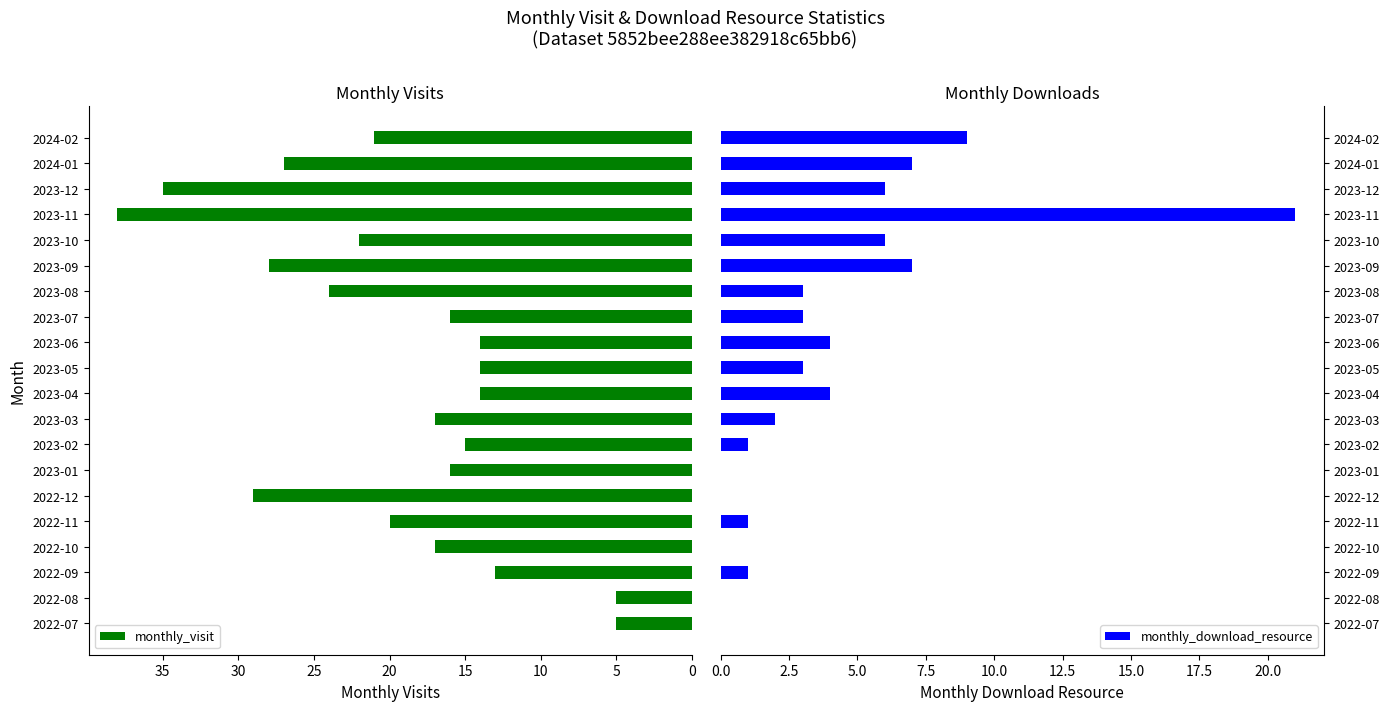

List the series in order of their overall mean, lowest first.

monthly_download_resource, monthly_visit